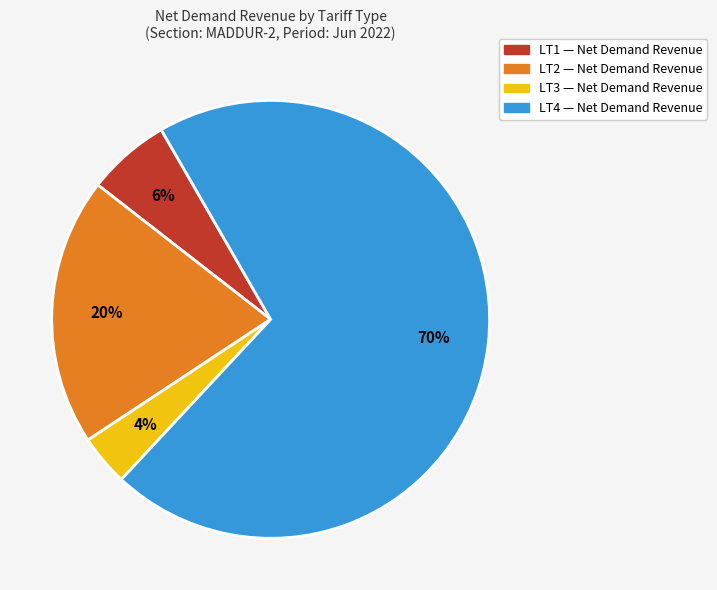

To the nearest percent, what is the difference between the LT1 and LT3 slice percentages?

2%